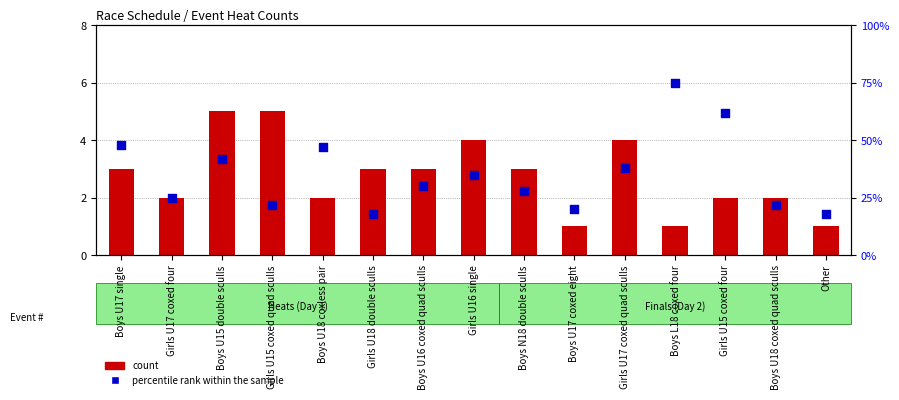

Which series has the largest Y range (max minus min)?

percentile rank within the sample